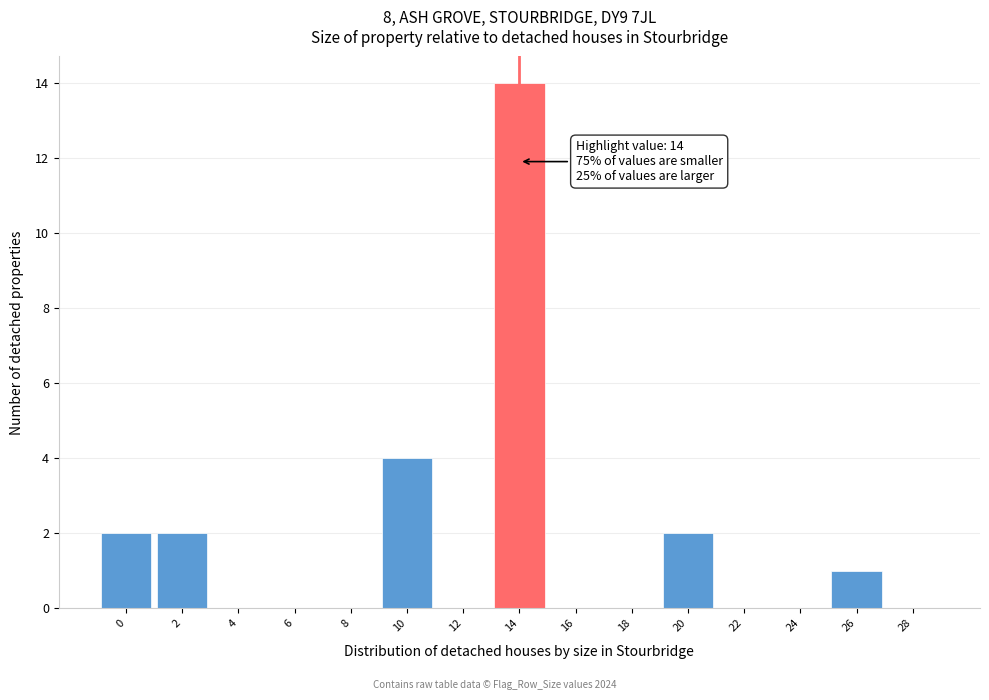

Reading left to right, extract all data points from this chart.

0=2	2=2	4=0	6=0	8=0	10=4	12=0	14=14	16=0	18=0	20=2	22=0	24=0	26=1	28=0